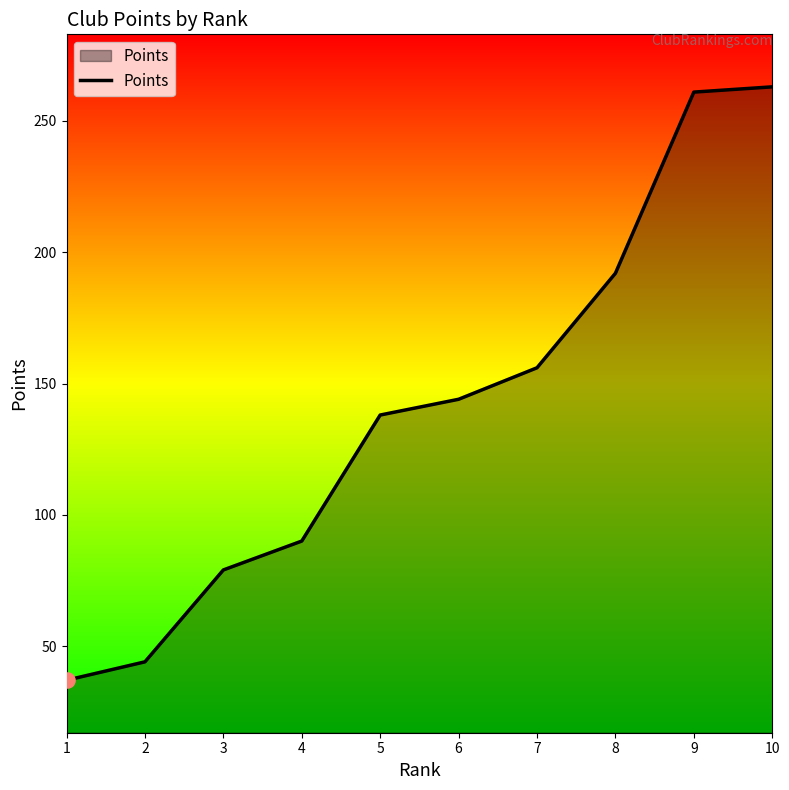

What is the change in value from 2 to 10?

+219